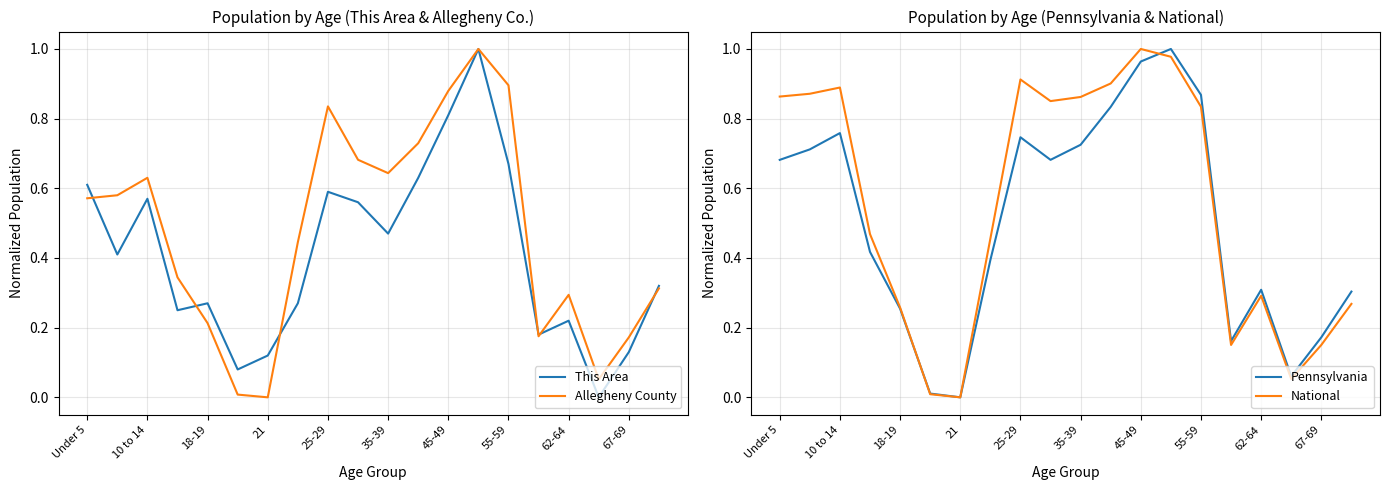

The value of Allegheny County at 10 to 14 is 0.3. True or false?

False